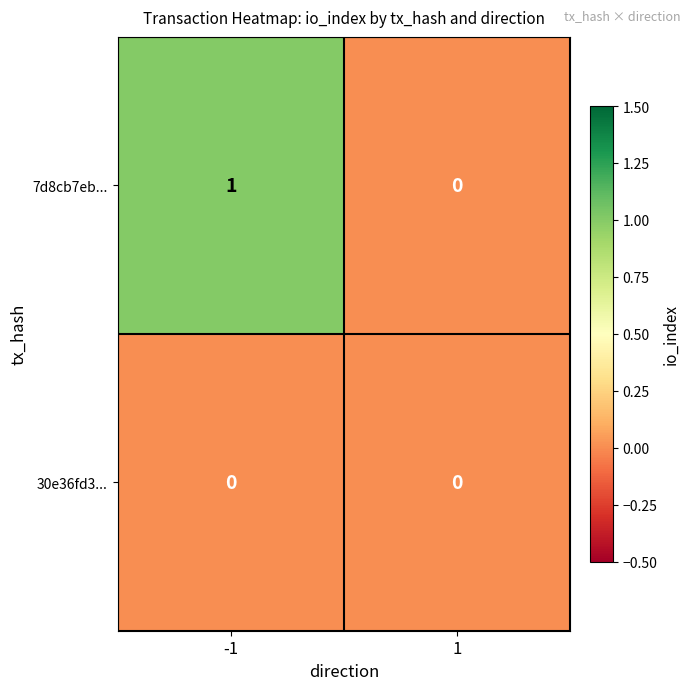

Is it true that 7d8cb7eb... equals 0 at 1?

True